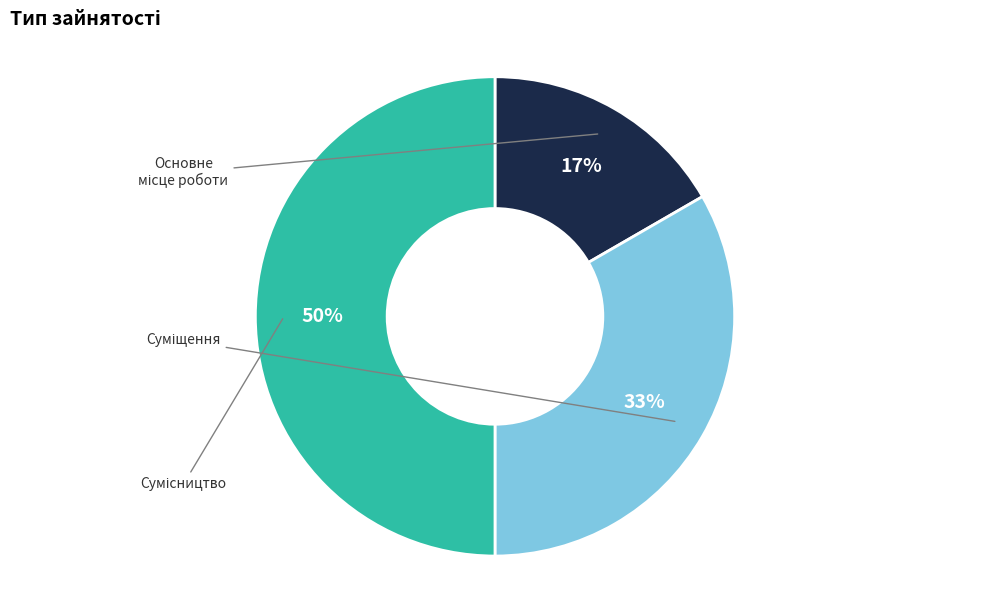

What percentage is the Суміщення slice, to the nearest percent?

33%